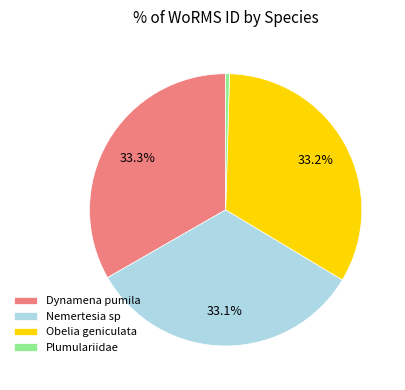

Approximately how many times larger is the value at Dynamena pumila compared to Nemertesia sp?

1.0